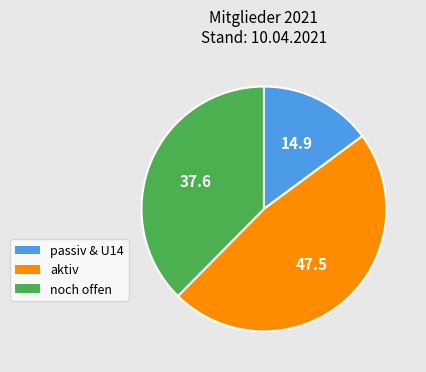

Rank the categories by value from lowest to highest.

passiv & U14, noch offen, aktiv